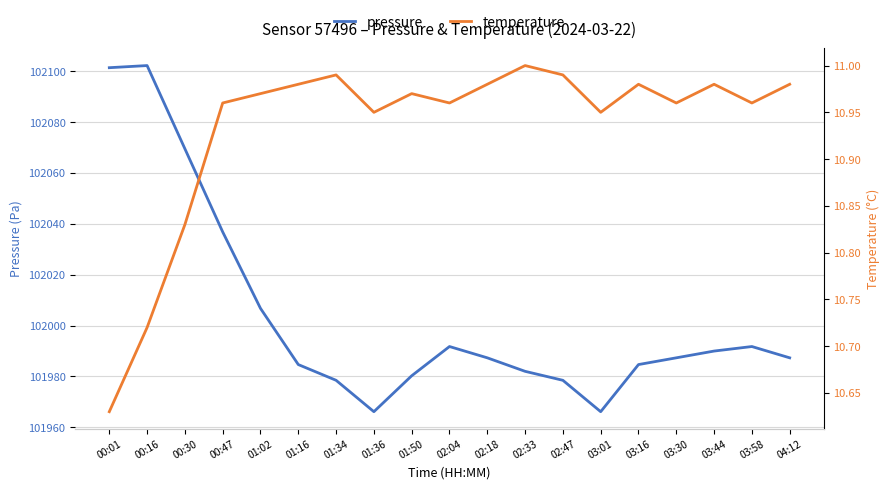

At which label does pressure reach its minimum?

01:36